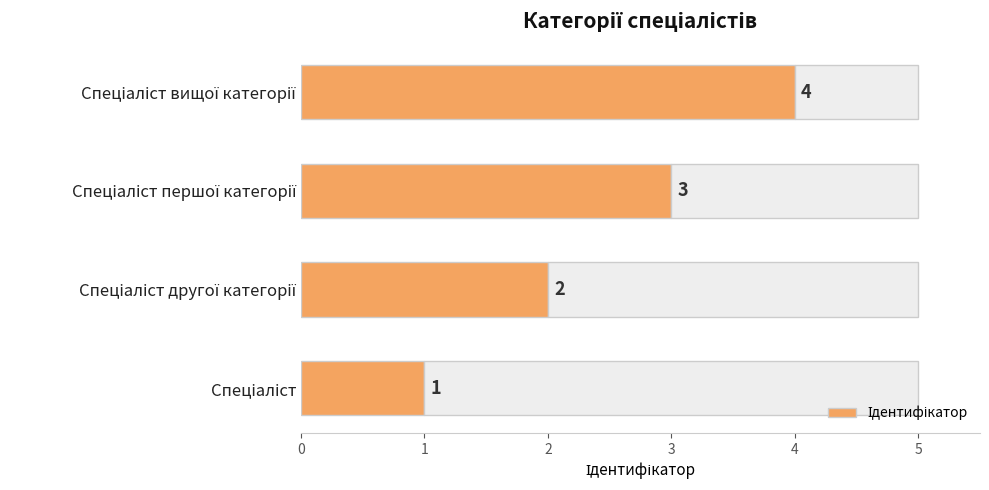

What is the sum of all values?

10